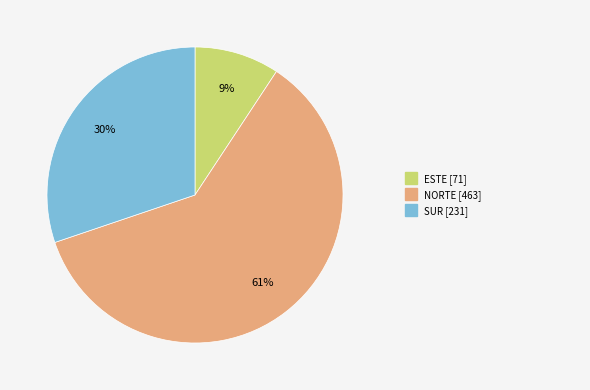

Is there any slice that represents more than half of the pie?

Yes